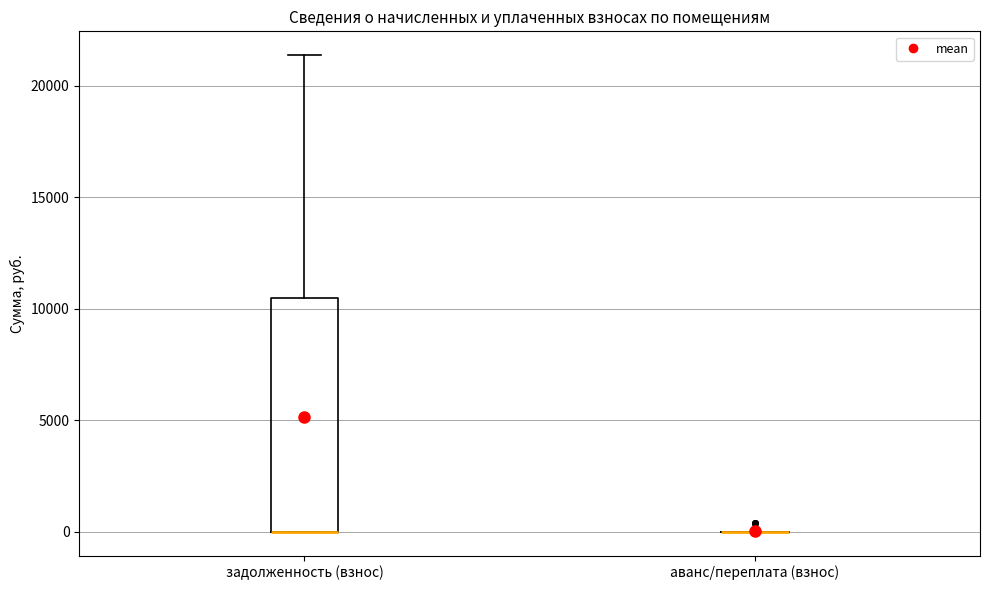

Comparing the boxes themselves (not the whiskers), which one is the tallest?

задолженность (взнос)